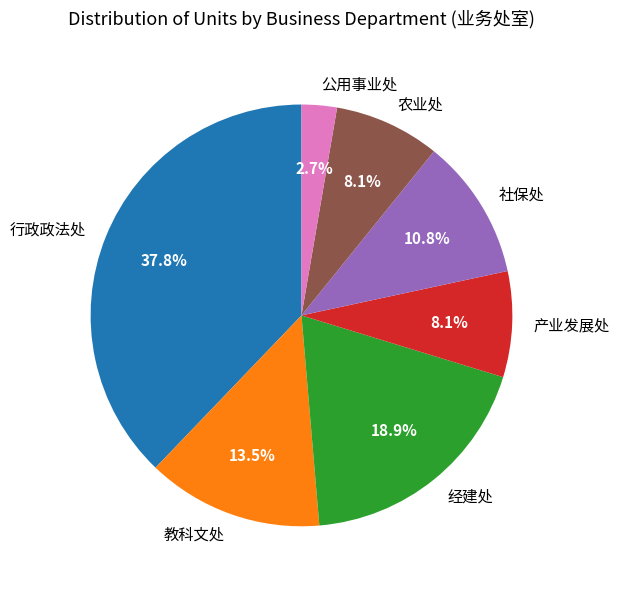

Approximately how many times larger is the value at 教科文处 compared to 公用事业处?

5.0